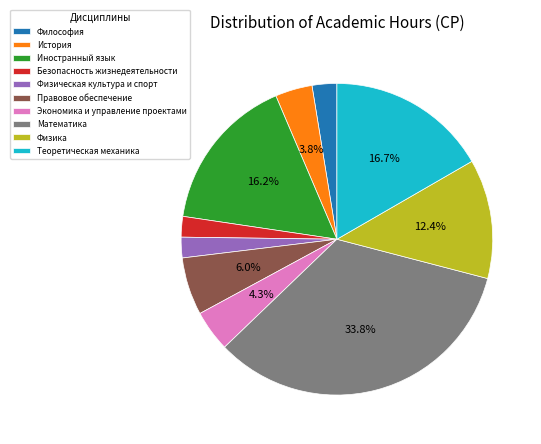

How many segments does this pie chart have?

10